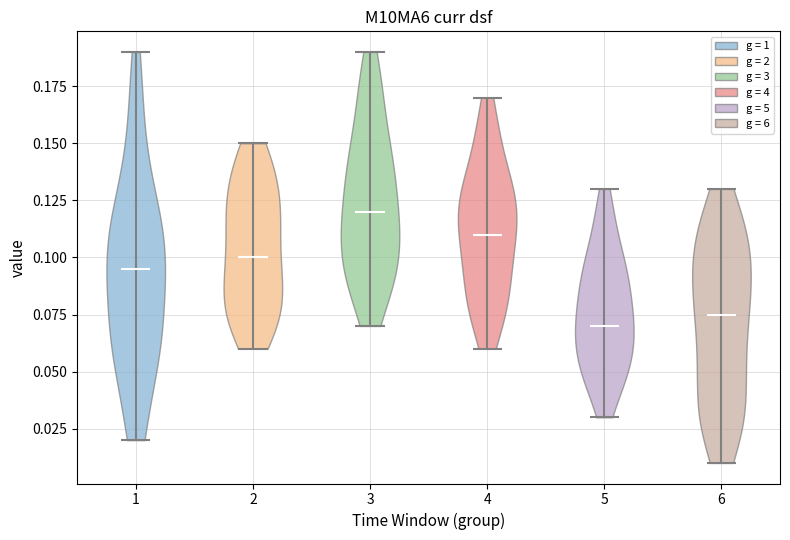

Reading left to right, read every violin against the y-axis: where its median line is, and the lowest and highest points it reaches. The values are not printed on the chart, so give them approximately, as read against the axis.

1: median line 0.095, lowest point 0.020, highest point 0.190
2: median line 0.100, lowest point 0.060, highest point 0.150
3: median line 0.120, lowest point 0.070, highest point 0.190
4: median line 0.110, lowest point 0.060, highest point 0.170
5: median line 0.070, lowest point 0.030, highest point 0.130
6: median line 0.075, lowest point 0.010, highest point 0.130